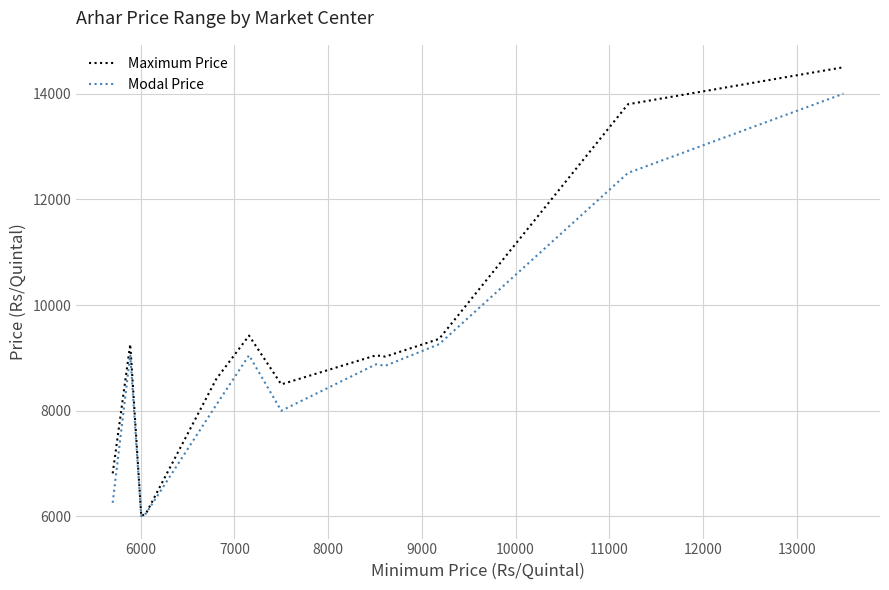

True or false: Maximum Price has more than 1 interior local peaks.

True